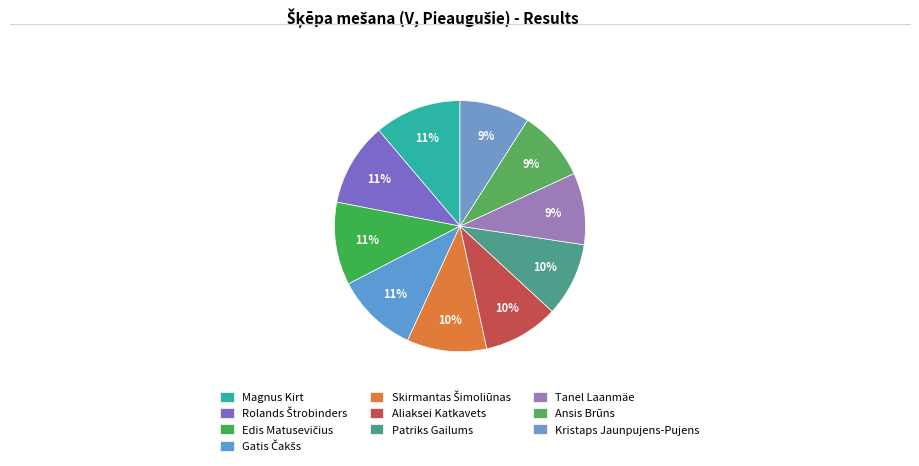

Combined, what portion of the pie is Kristaps Jaunpujens-Pujens and Patriks Gailums?

18.5%